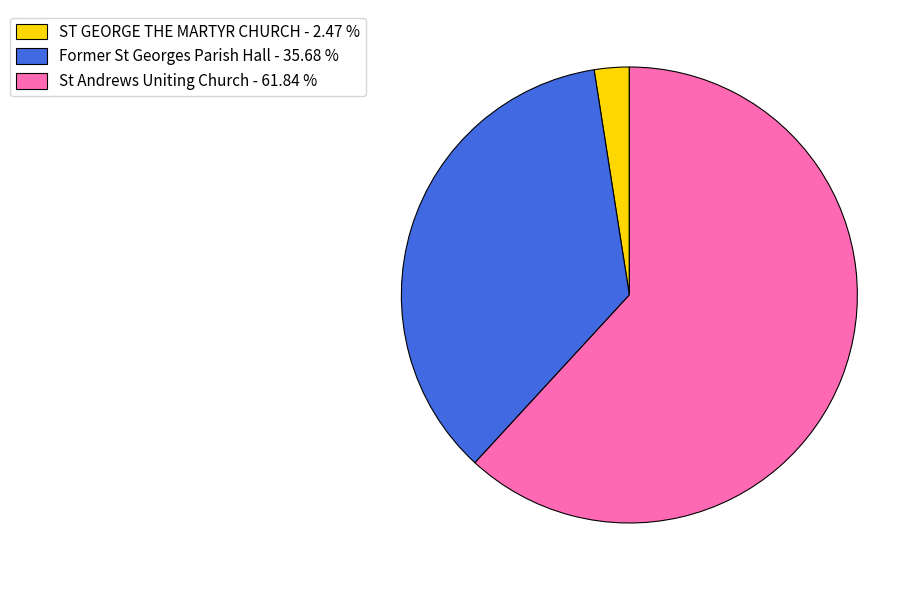

What is the ratio of the value at Former St Georges Parish Hall - 35.68 % to the value at ST GEORGE THE MARTYR CHURCH - 2.47 %?

14.4